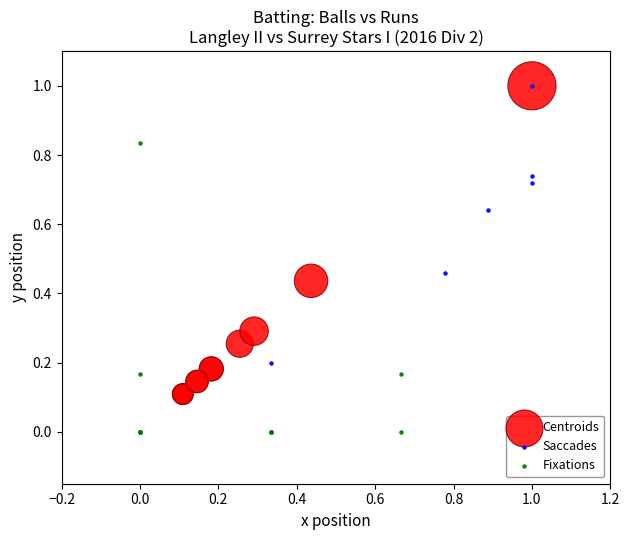

Which series contains the lowest Y value?

Fixations